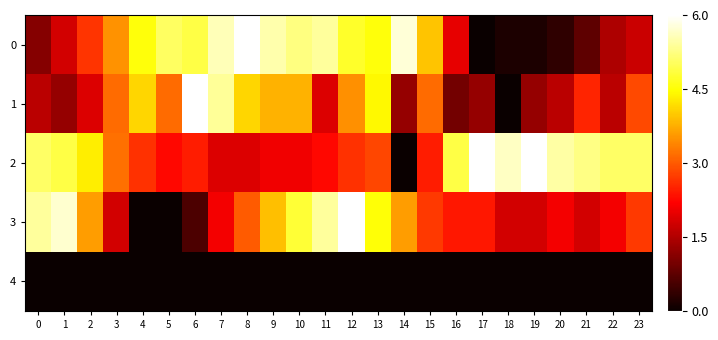

Which has a higher value, 22 or 10?

10